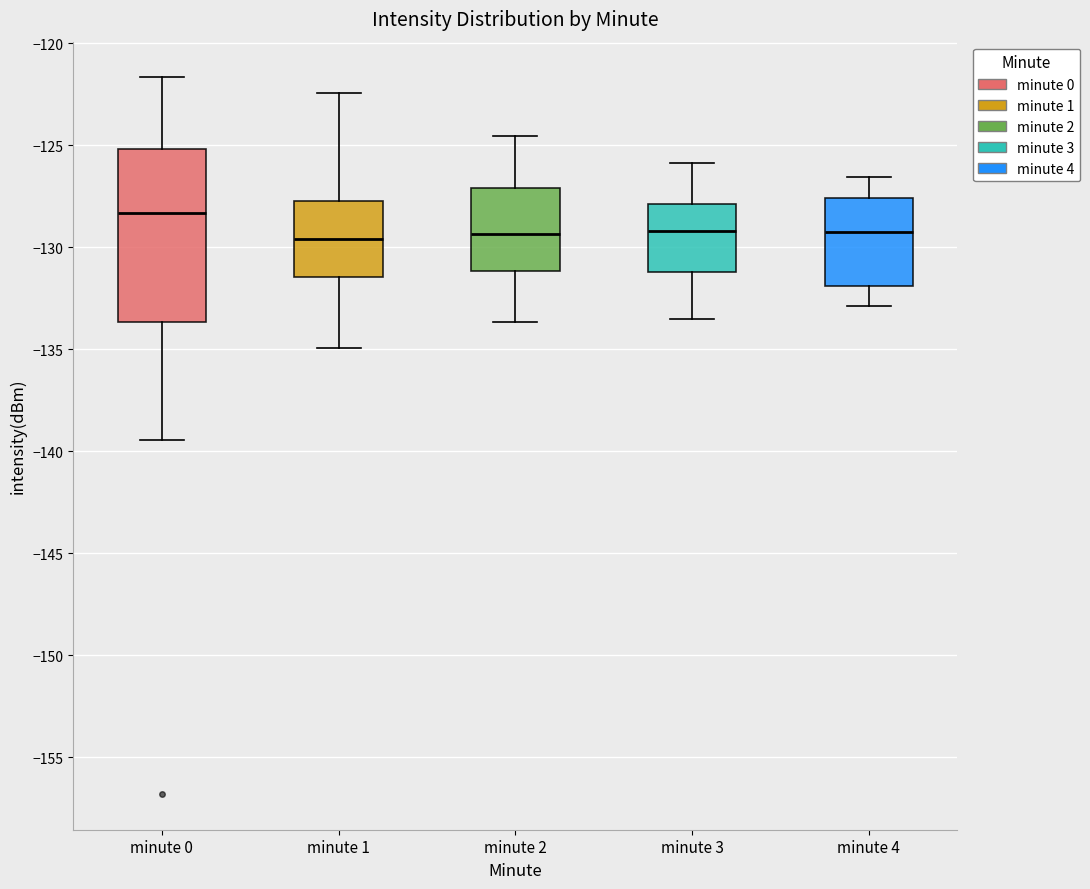

Reading left to right, read every box against the y-axis: the position of its median line, the range the box covers, and the ends of its whiskers. The values are not printed on the chart, so give them approximately, as read against the axis.

minute 0: median -128.5, box -133.5 to -125.0, whiskers -139.5 to -121.5
minute 1: median -129.5, box -131.5 to -127.5, whiskers -135.0 to -122.5
minute 2: median -129.5, box -131.0 to -127.0, whiskers -133.5 to -124.5
minute 3: median -129.0, box -131.0 to -128.0, whiskers -133.5 to -126.0
minute 4: median -129.0, box -132.0 to -127.5, whiskers -133.0 to -126.5